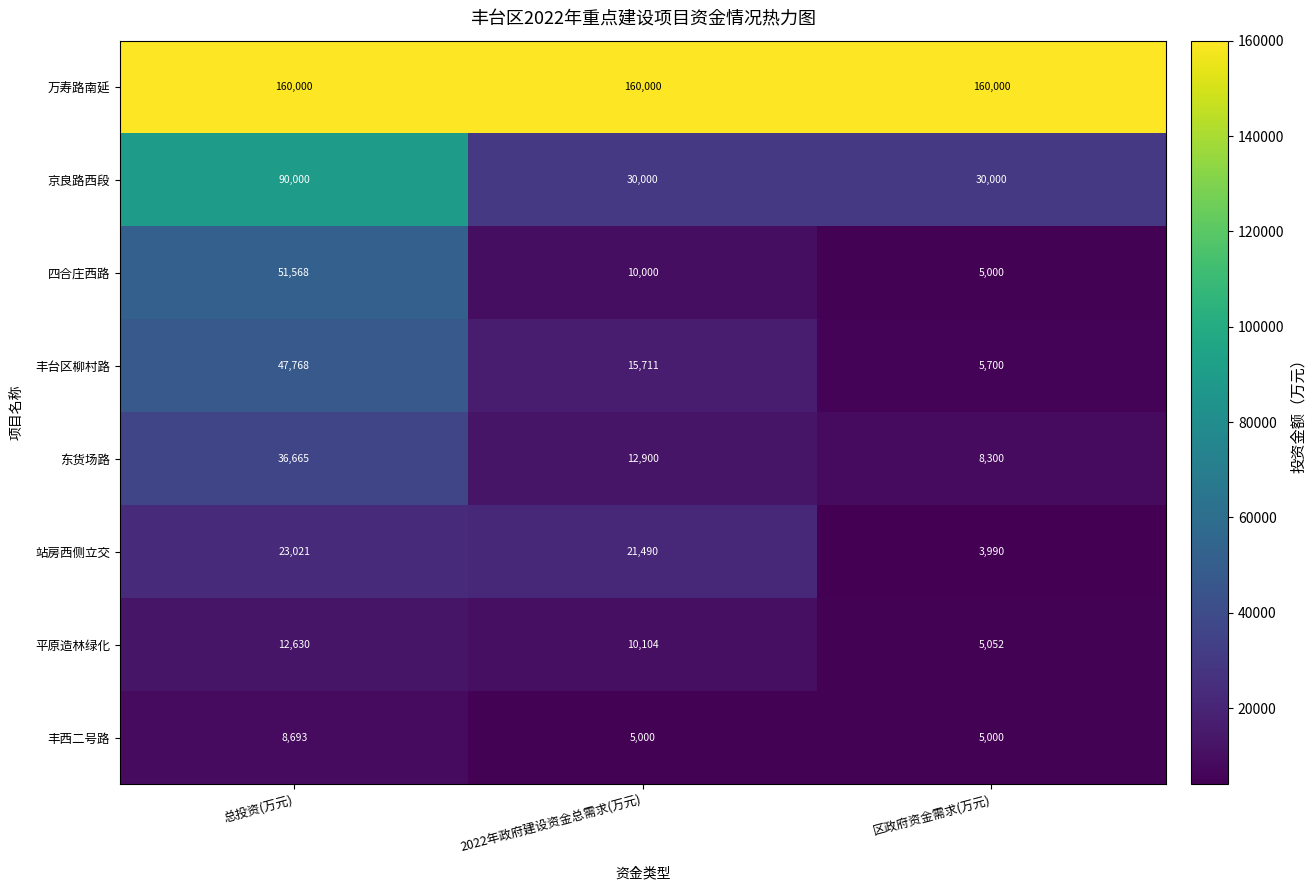

Read the 四合庄西路 value at 区政府资金需求(万元).

5000